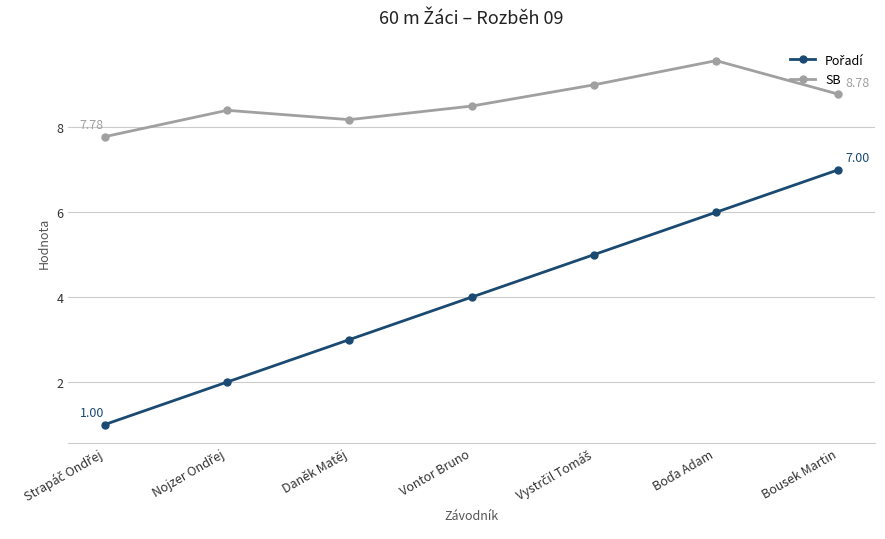

At which category does SB reach its first local valley?

Daněk Matěj